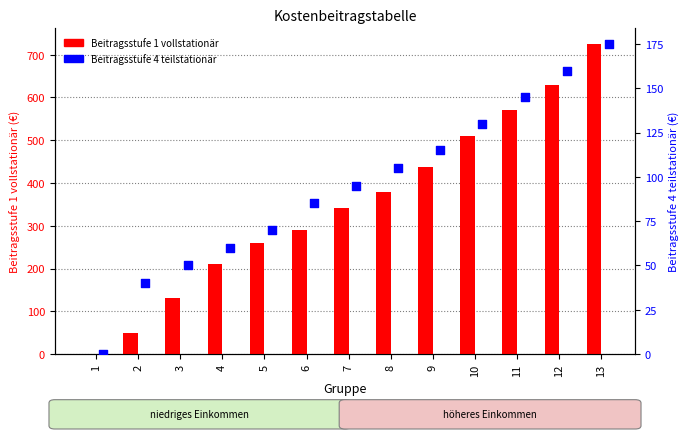

Which series contains the lowest Y value?

Beitragsstufe 1 vollstationär